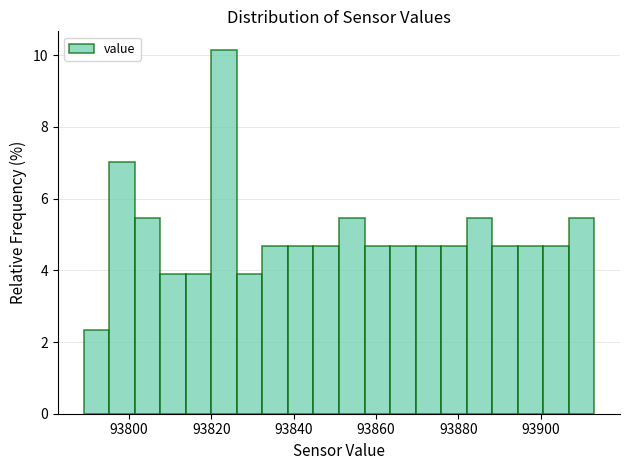

Around what value on the x-axis is the tallest bar? Give the approximate position of its centre, as read against the axis.

93824